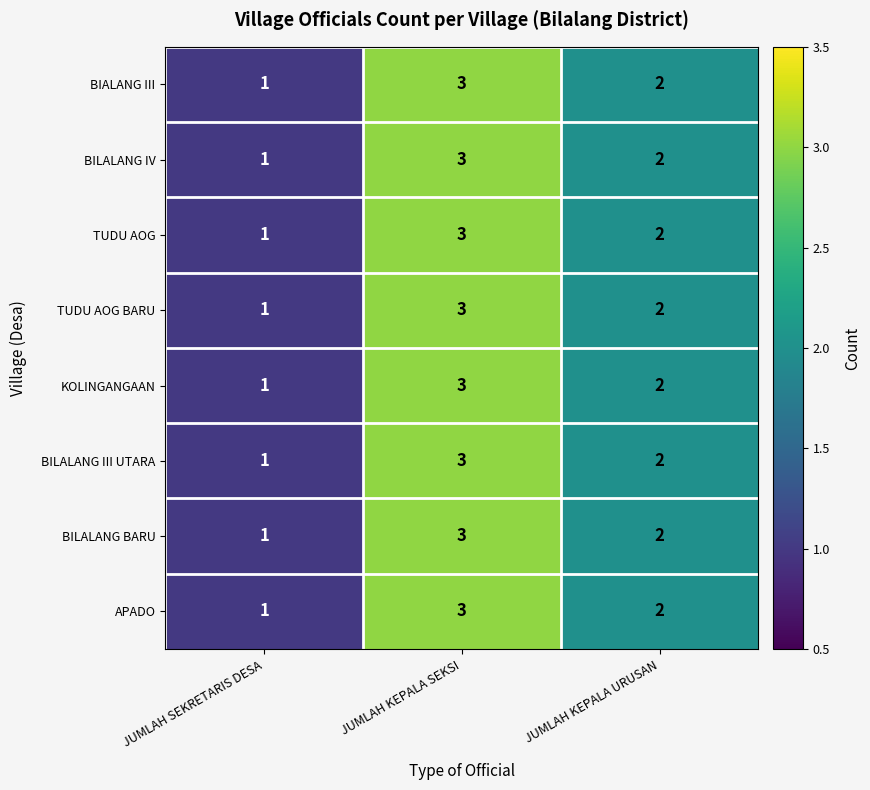

What is the maximum value shown in the chart?

3